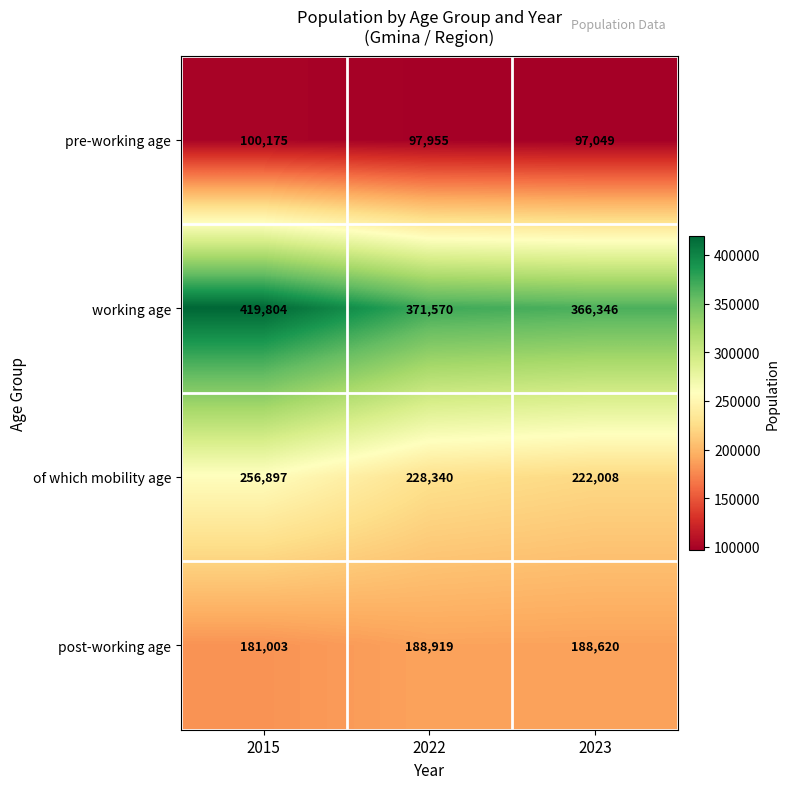

What is the approximate value of pre-working age at 2023, to the nearest 50?

97050